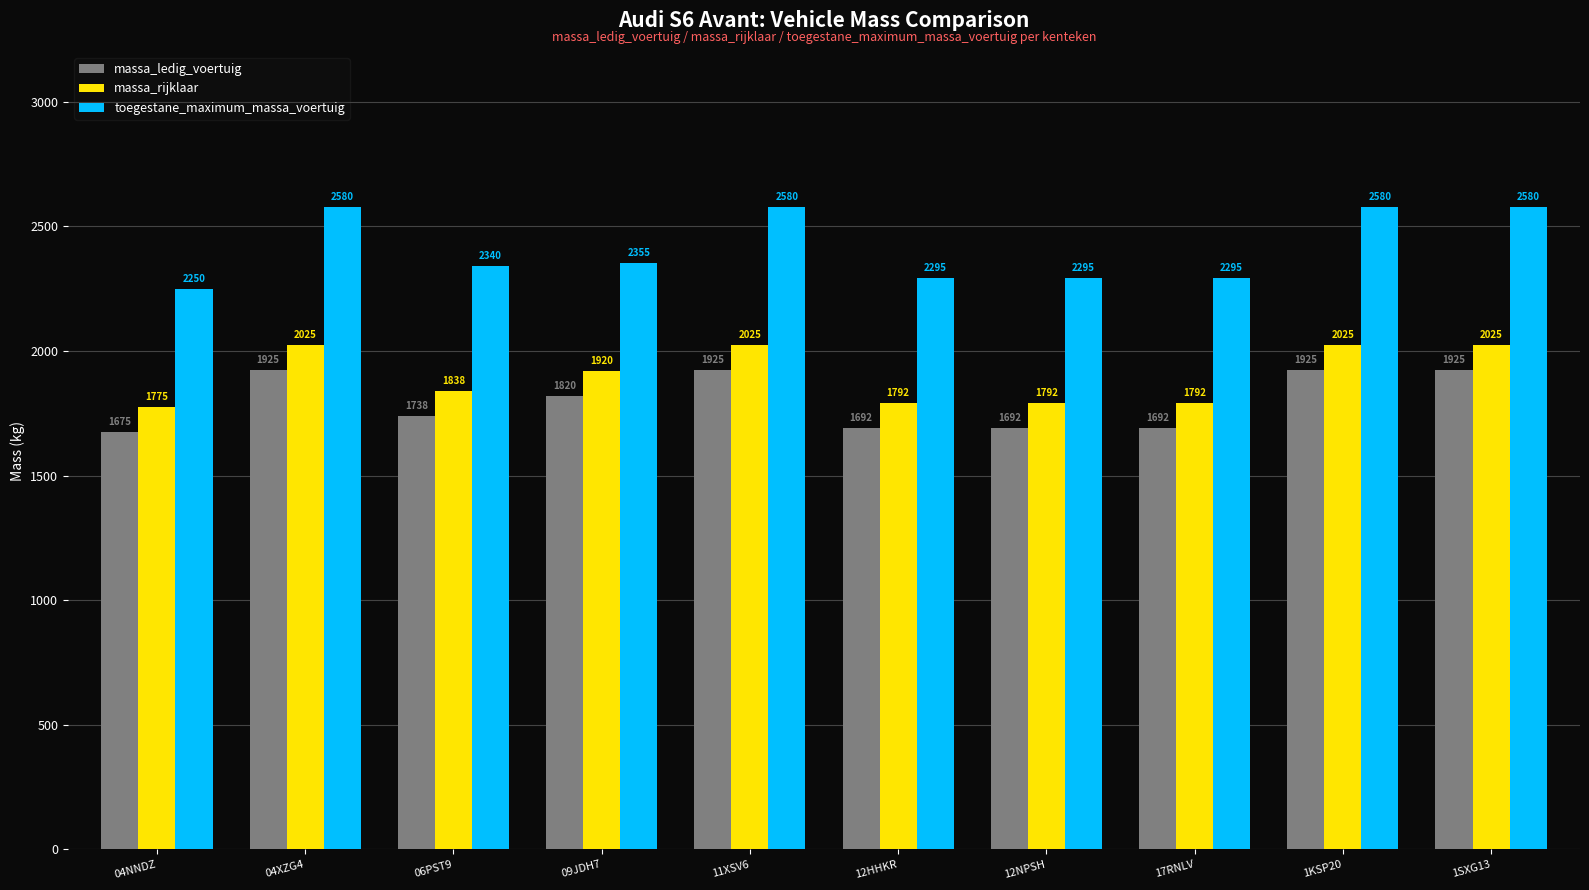

Is it true that toegestane_maximum_massa_voertuig equals 2580 at 1SXG13?

True